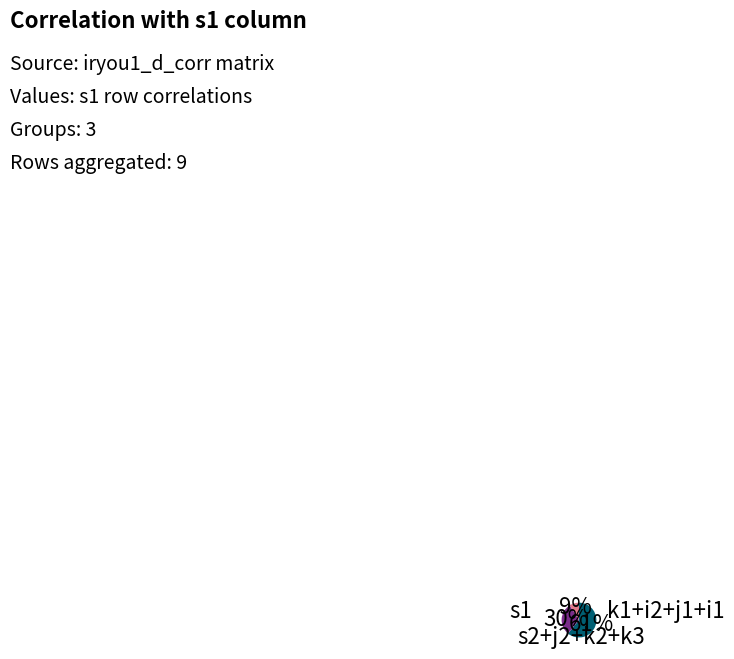

Is there any slice that represents more than half of the pie?

Yes